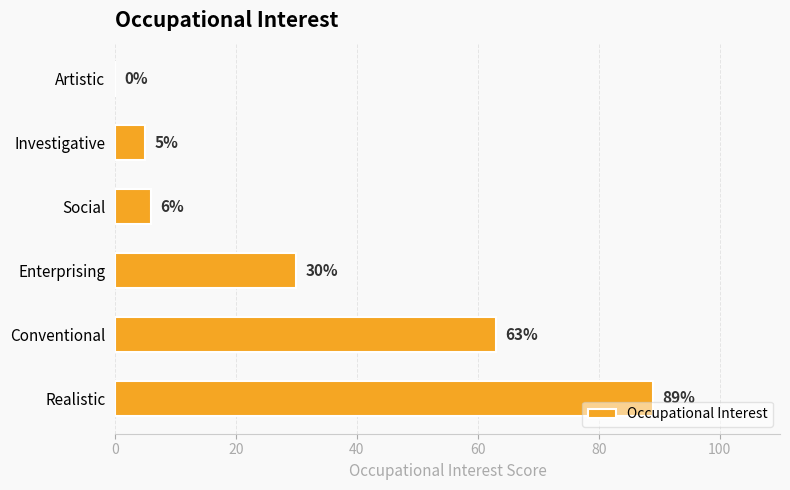

What is the sum of all values?

193